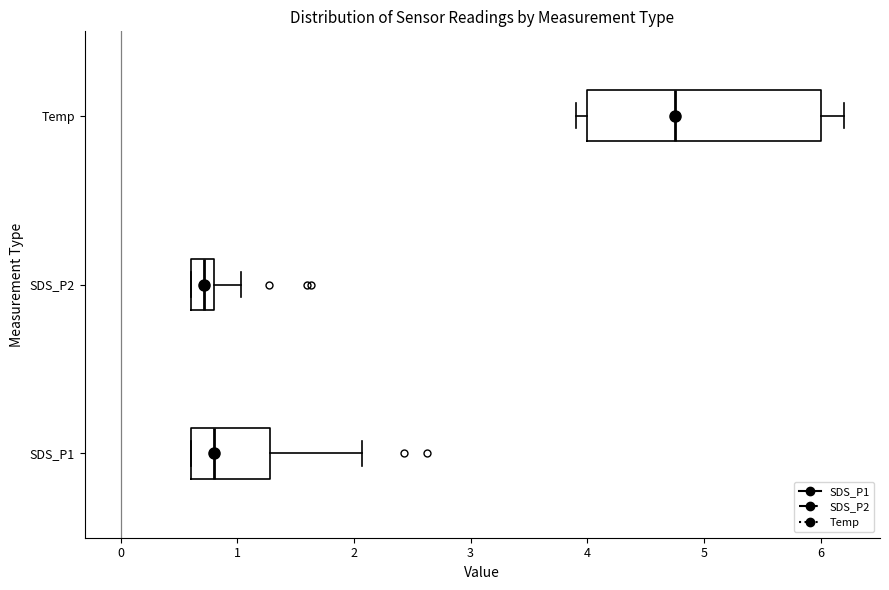

Which box is the widest, from its left edge to its right edge?

Temp